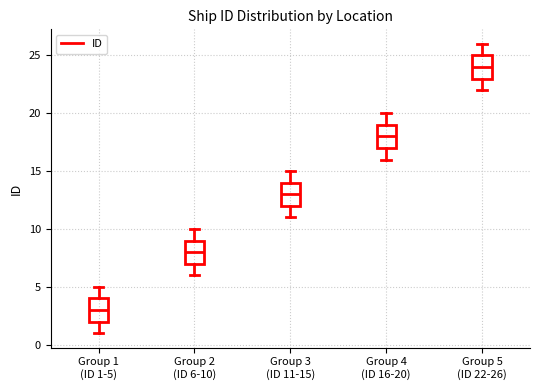

Reading left to right, read every box against the y-axis: the position of its median line, the range the box covers, and the ends of its whiskers. The values are not printed on the chart, so give them approximately, as read against the axis.

Group 1 (ID 1-5): median 3, box 2 to 4, whiskers 1 to 5
Group 2 (ID 6-10): median 8, box 7 to 9, whiskers 6 to 10
Group 3 (ID 11-15): median 13, box 12 to 14, whiskers 11 to 15
Group 4 (ID 16-20): median 18, box 17 to 19, whiskers 16 to 20
Group 5 (ID 22-26): median 24, box 23 to 25, whiskers 22 to 26